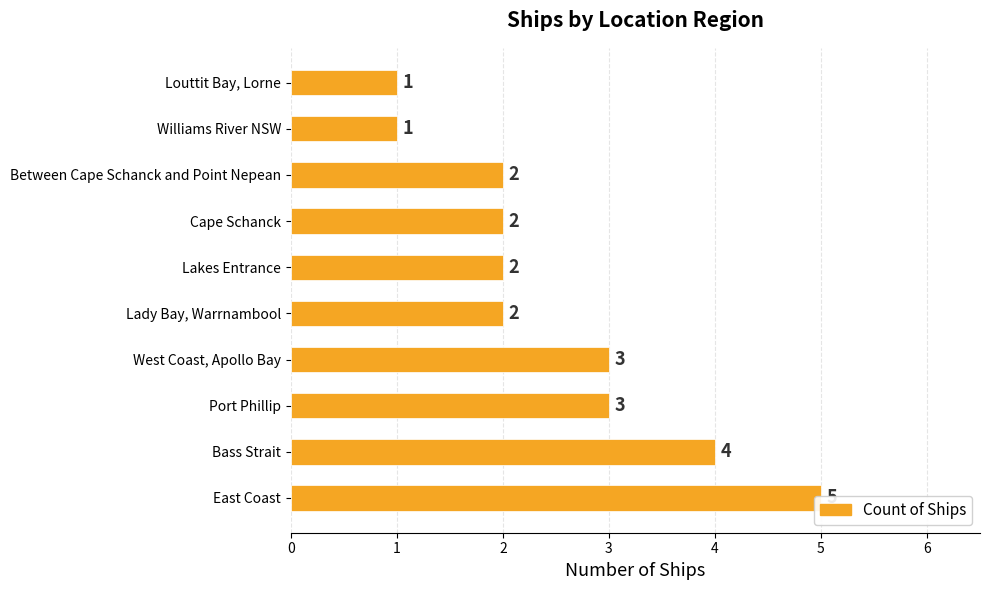

The chart shows a value of 3 at Port Phillip. True or false?

True